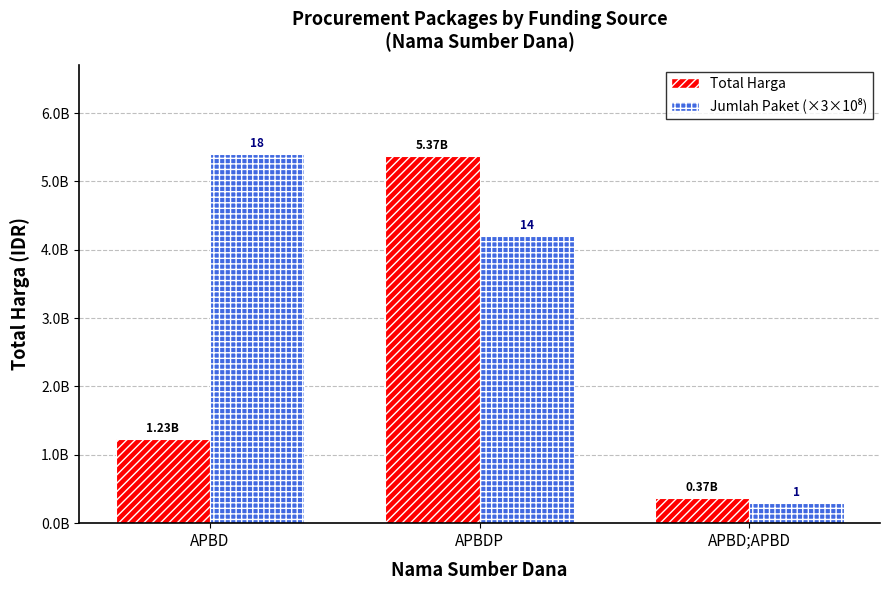

Are the bars grouped side by side (vs. stacked)?

Yes